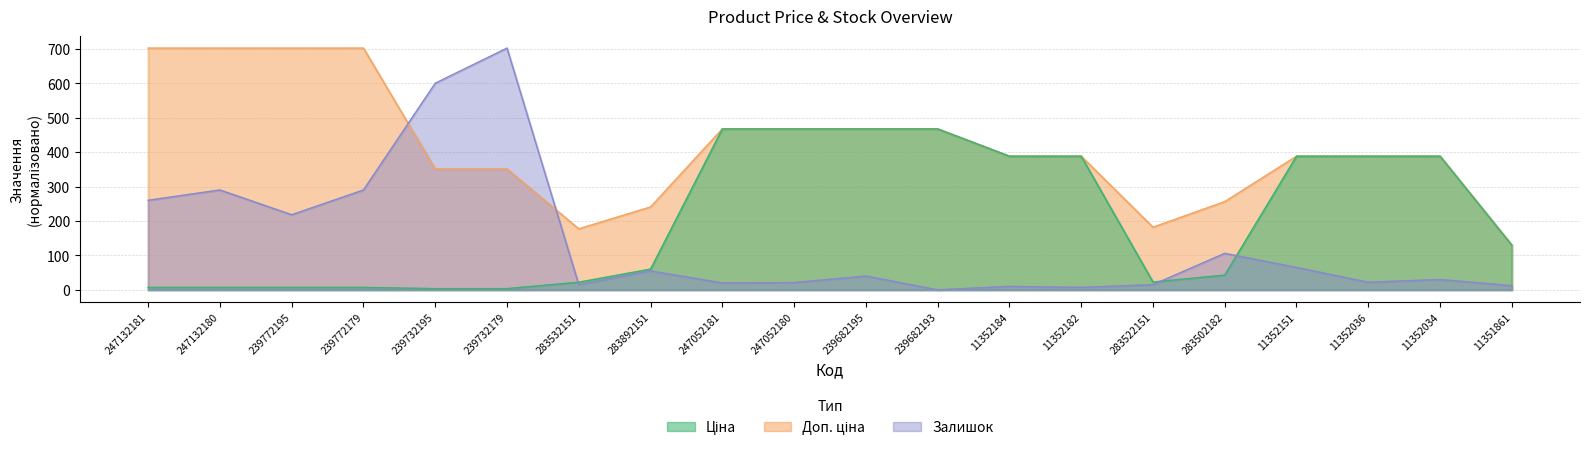

Count the number of categories in the chart.

20